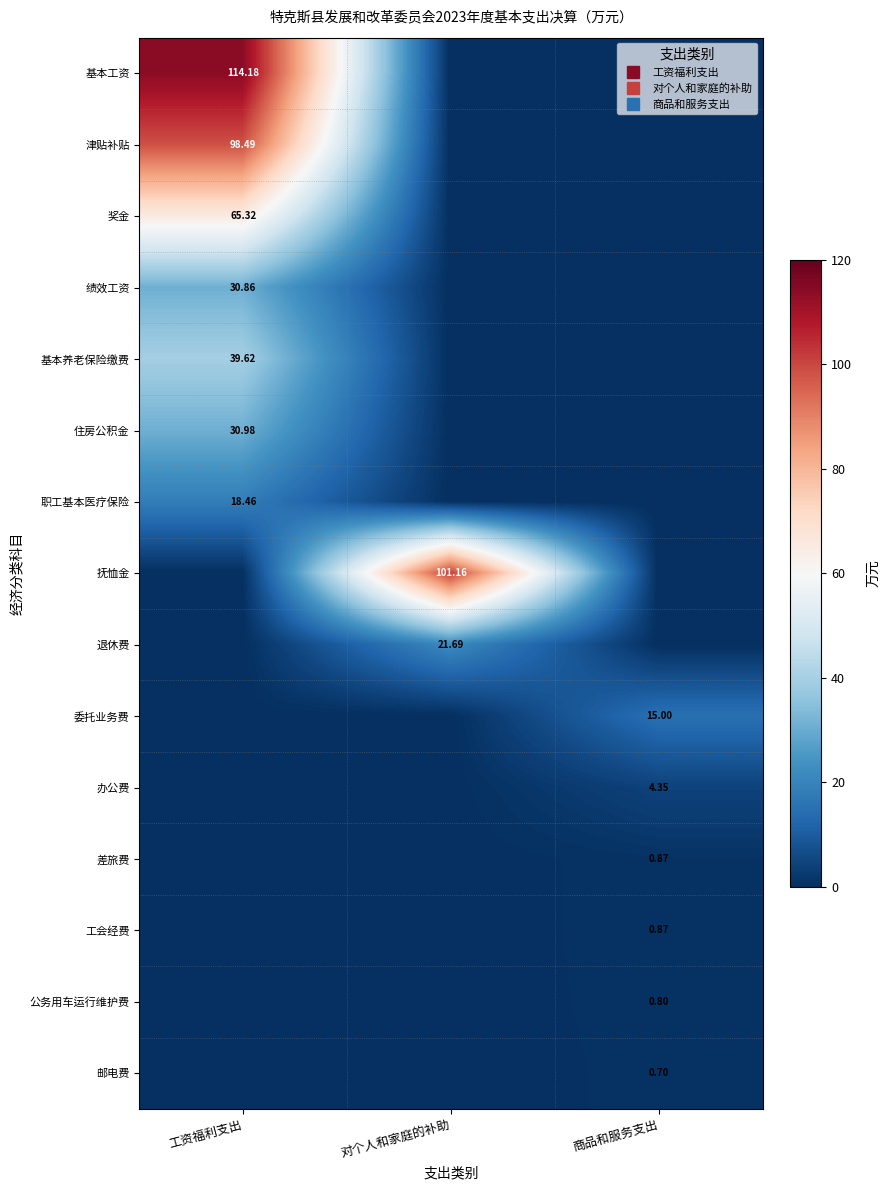

True or false: 基本工资 has a value of 0.0 at 对个人和家庭的补助.

True